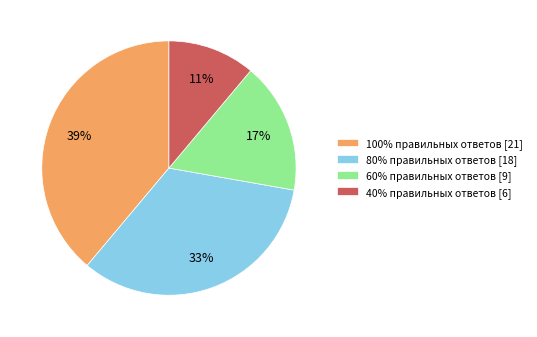

To the nearest percent, what is the average slice percentage?

25%